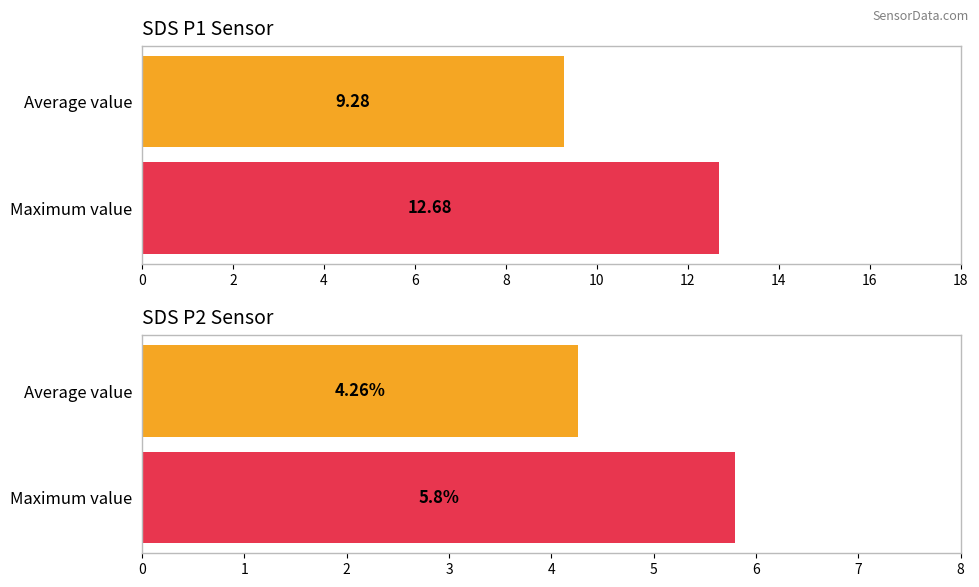

How many bars are there in each group?

2